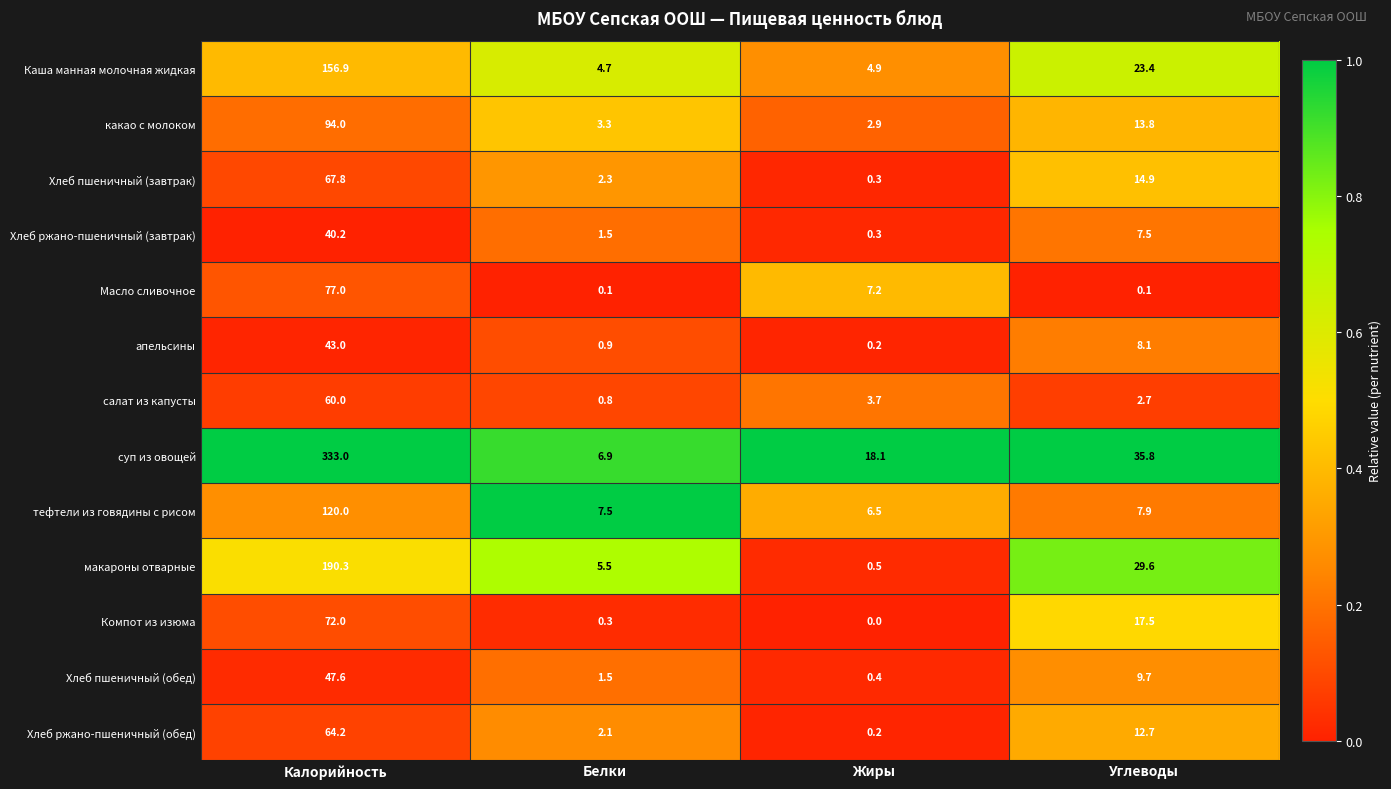

Which series has the largest range (max minus min)?

суп из овощей